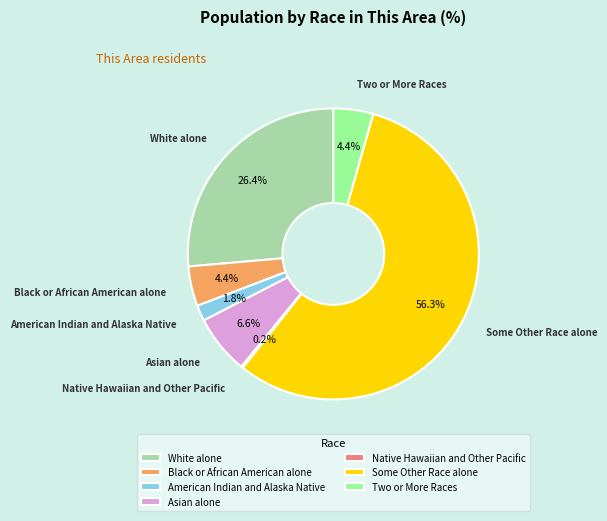

Between White alone and Two or More Races, which is larger?

White alone